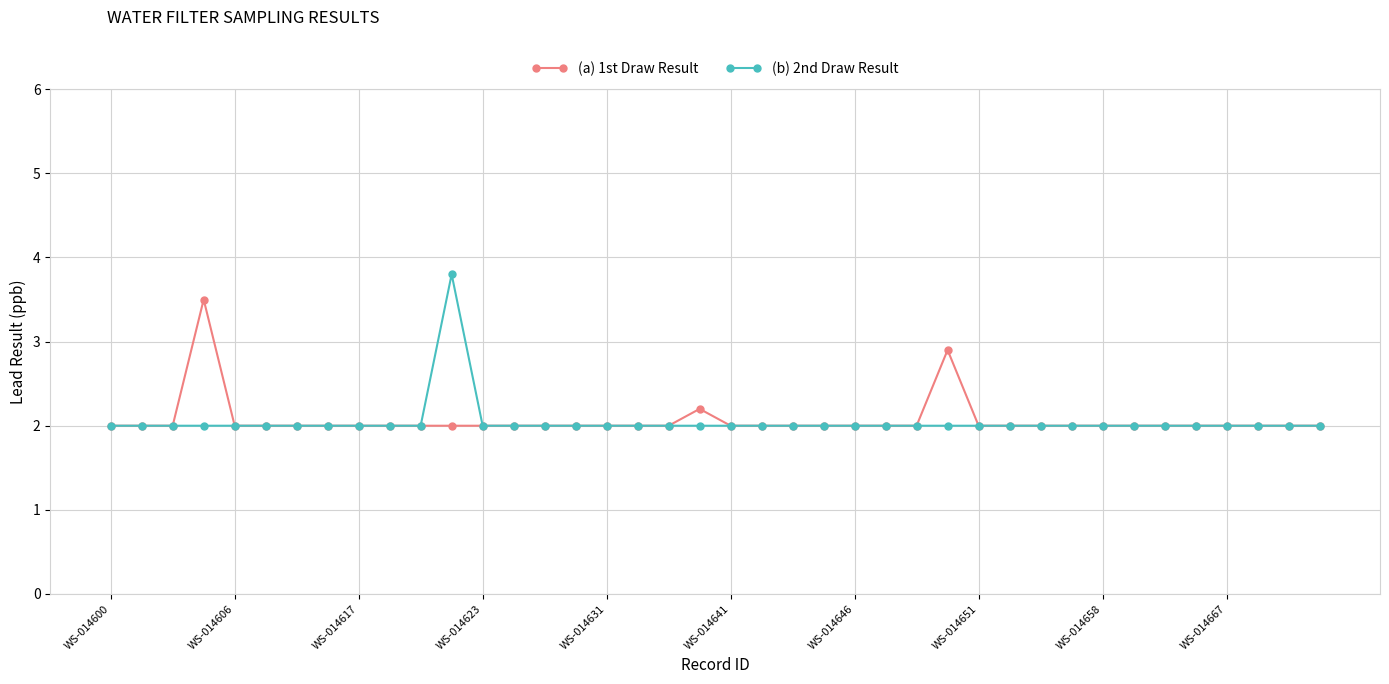

Count the number of categories in the chart.

40